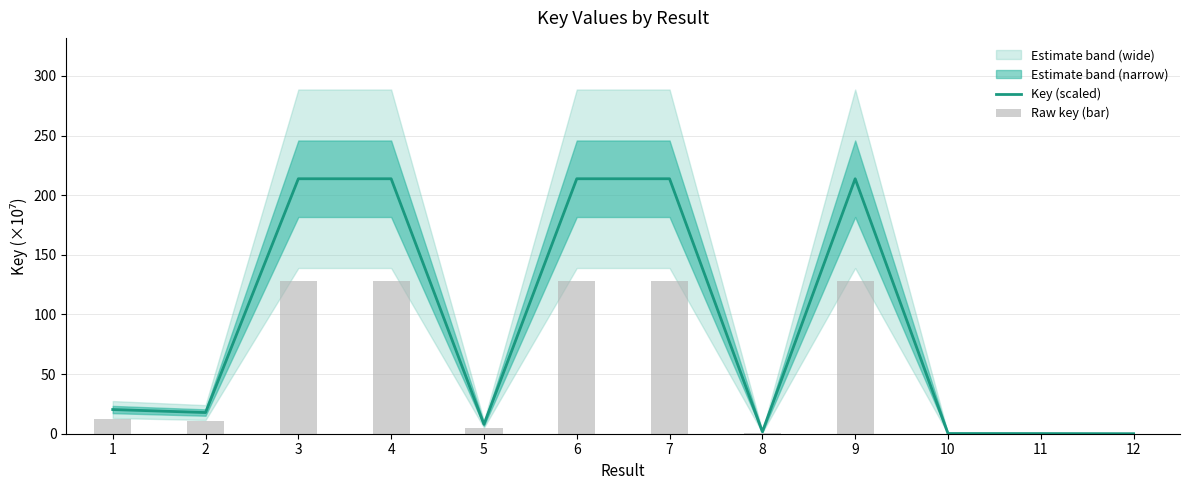

Is it true that Key (scaled) equals 213.8 at 7?

True